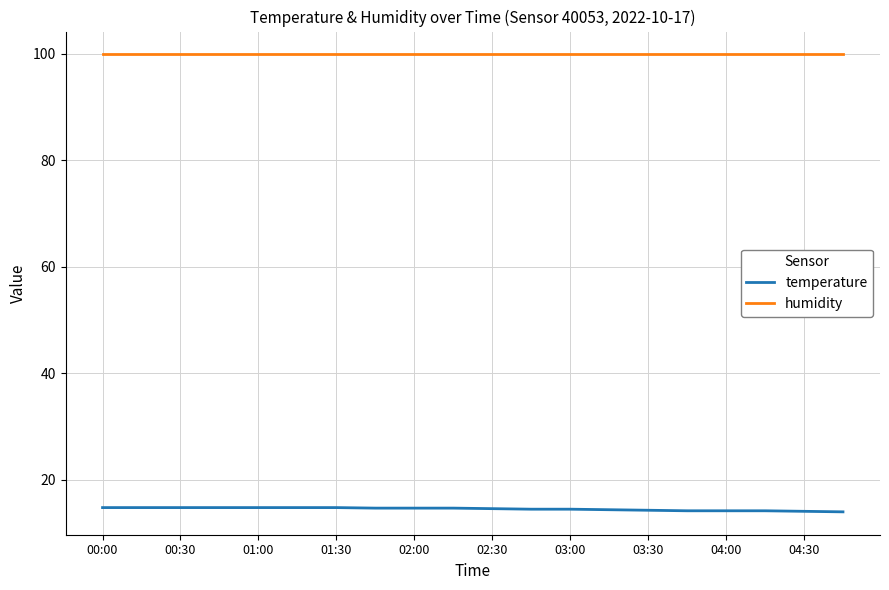

What is the minimum value shown in the chart?

14.0